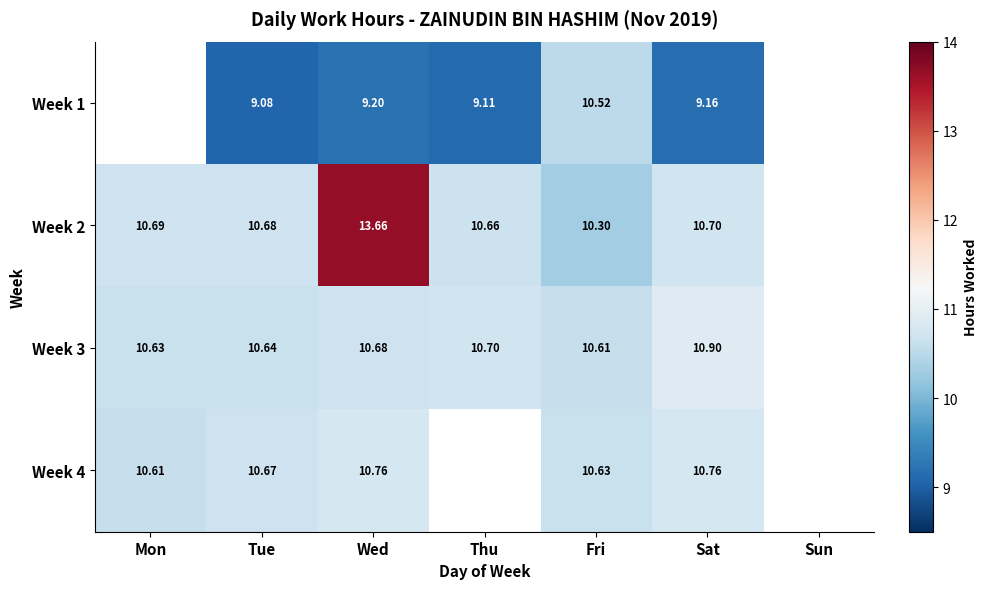

Between Mon and Thu, which series saw the biggest shift?

Week 3